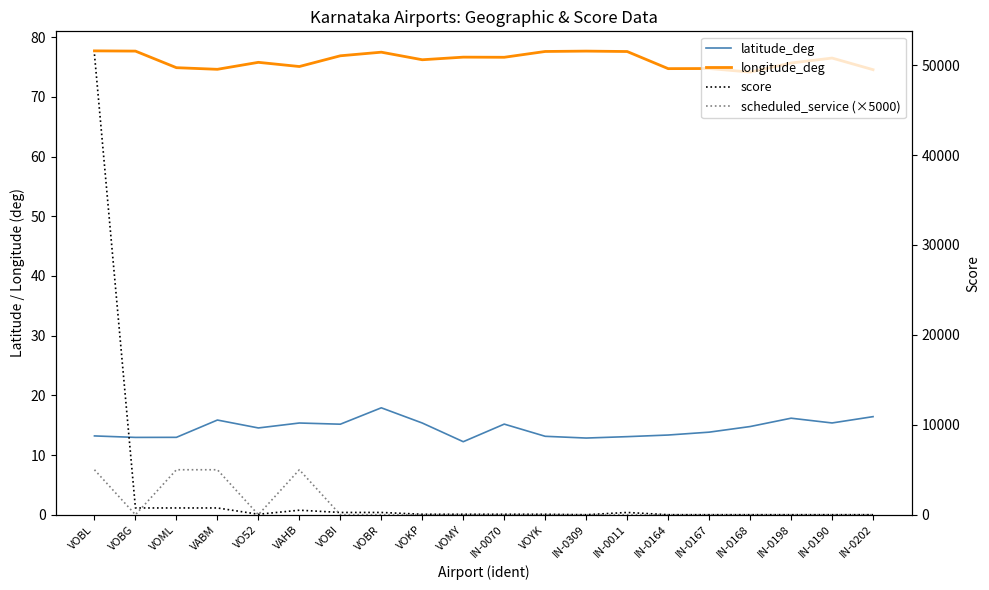

How many lines are shown in the chart?

4